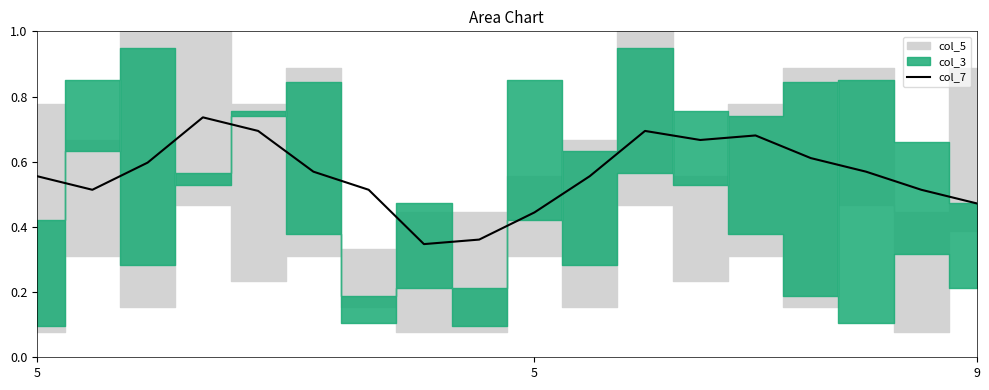

What is the difference between the maximum and minimum values?

0.4